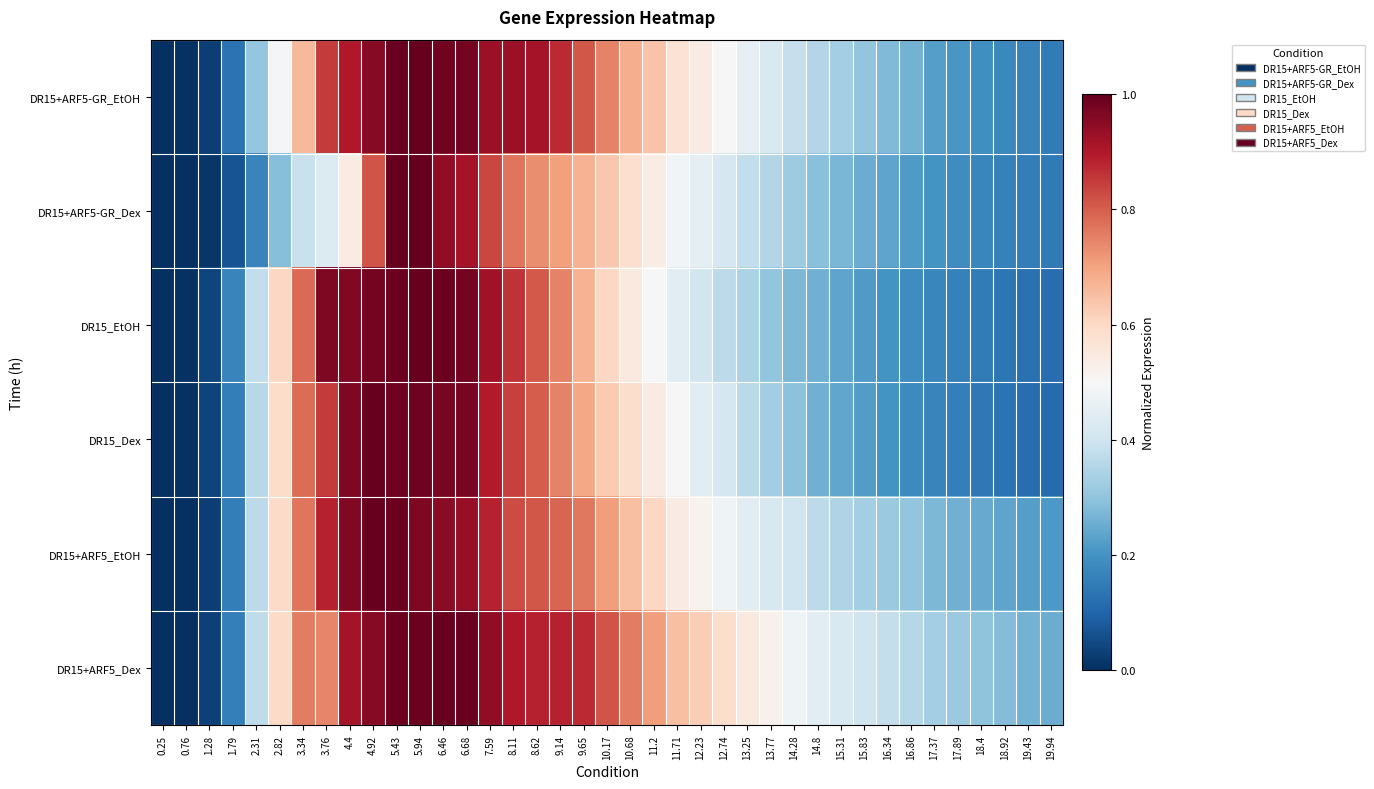

At how many categories does at least one series exceed 0?

39